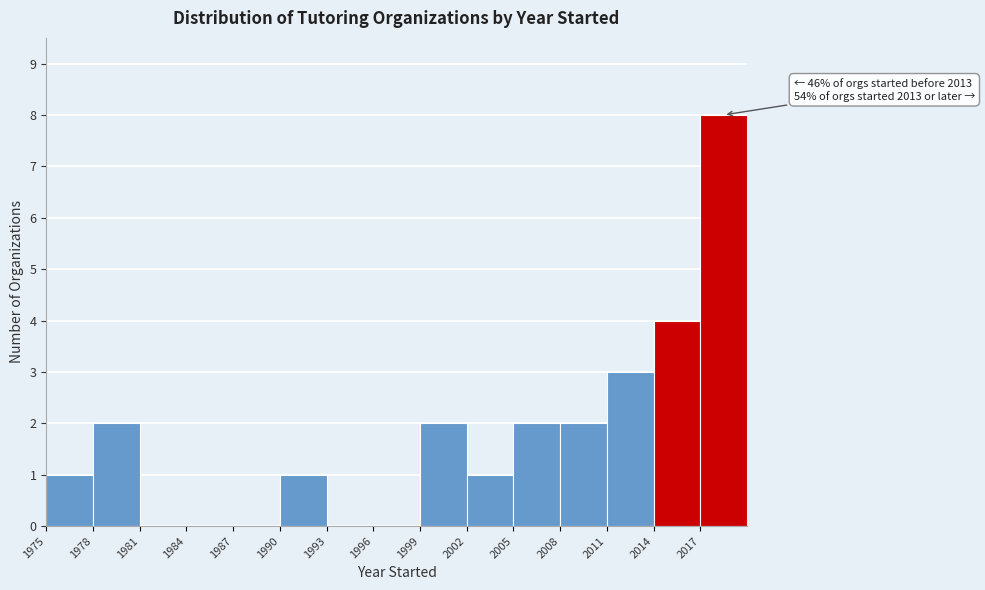

Over which range of the x-axis is the bar tallest?

2017 to 2020